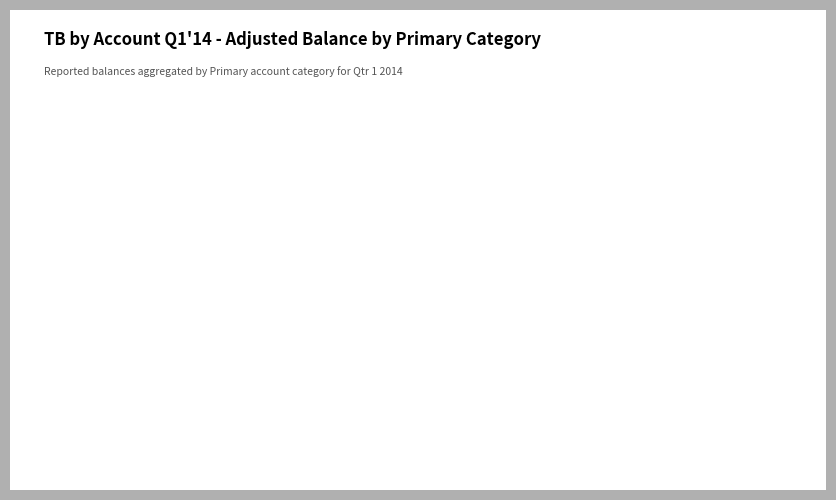

To the nearest percent, what is the difference between the largest and smallest slice percentages?

93%